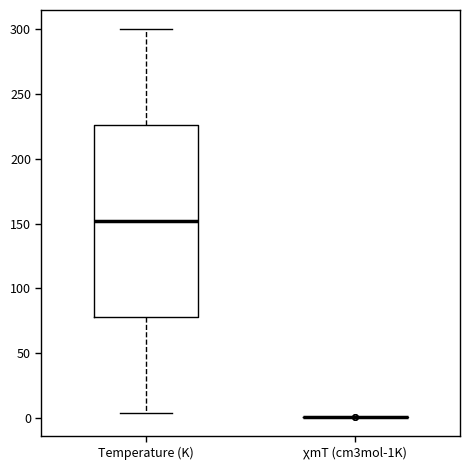

Reading left to right, transcribe this box plot: for each box, give where its median line is, the range the box spans, and where its two whiskers end, as read against the y-axis. The values are not printed on the chart, so give them approximately, as read against the axis.

Temperature (K): median 150, box 80 to 225, whiskers 5 to 300
χmT (cm3mol-1K): box collapsed to a line at 0, whiskers 0 to 0